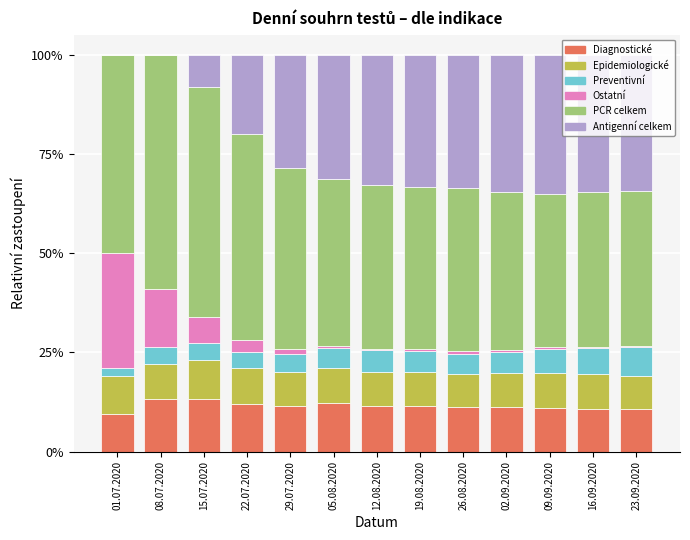

How many distinct data groups are displayed?

6